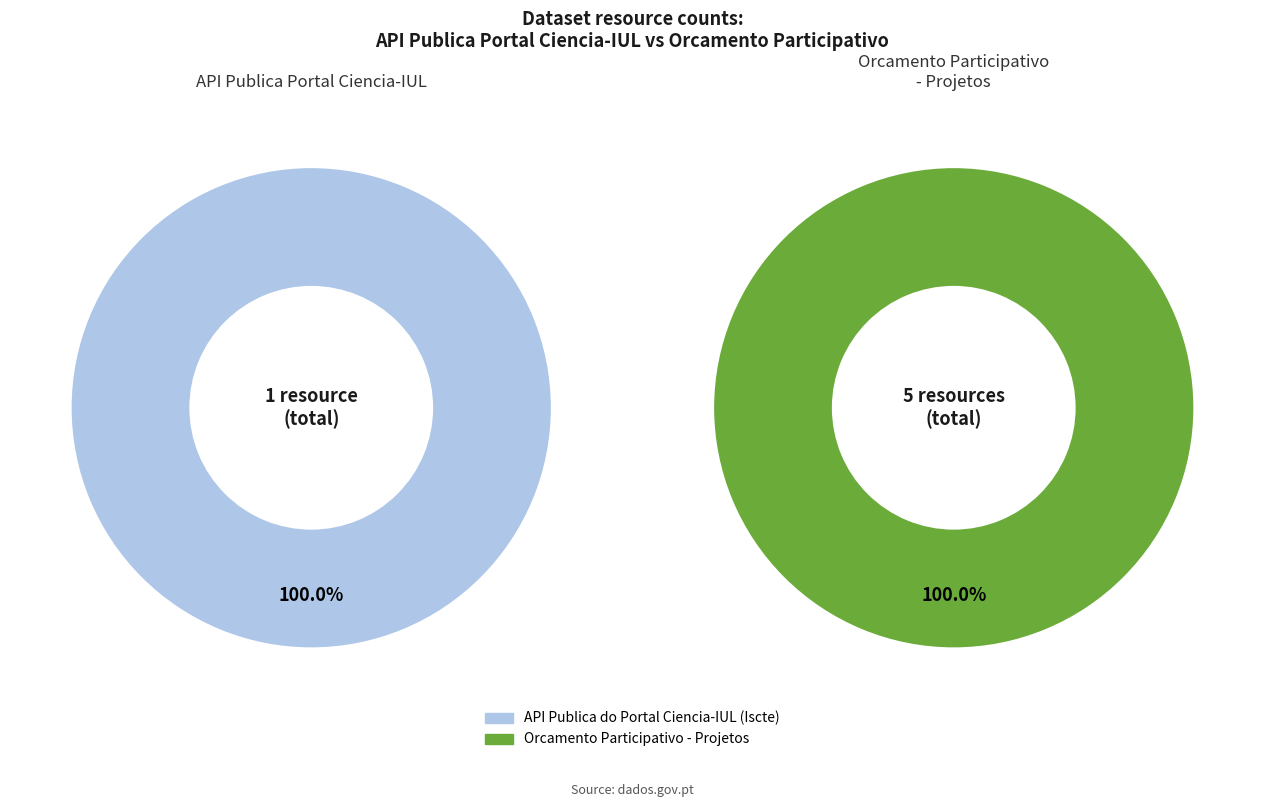

How many slices are in this pie chart?

2